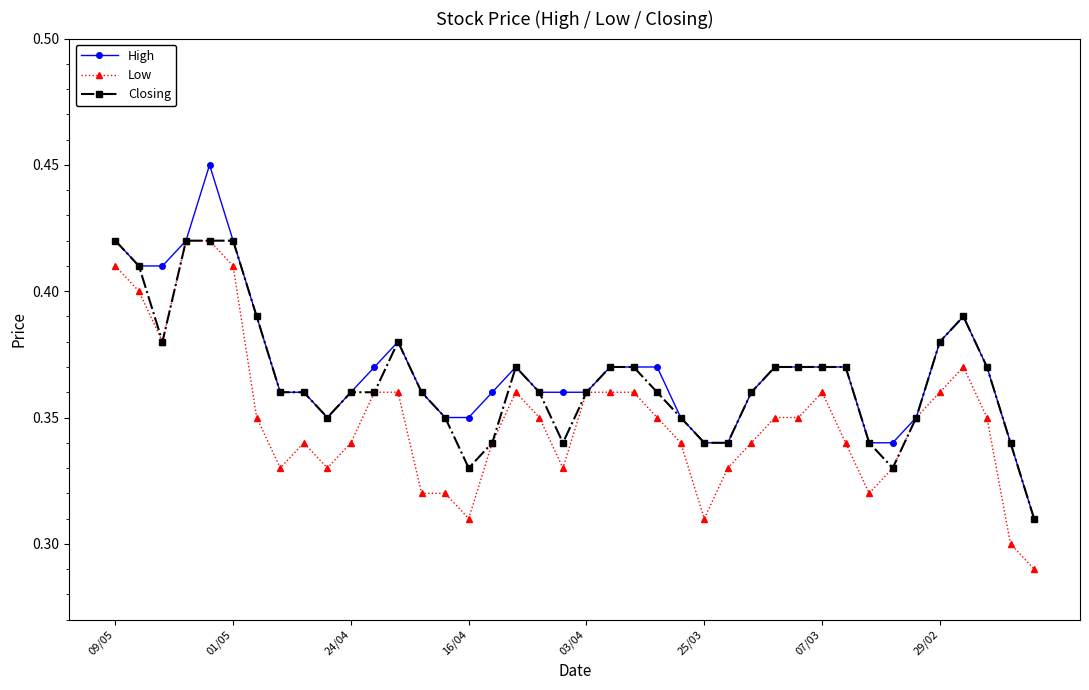

Which series has the widest spread of values?

High